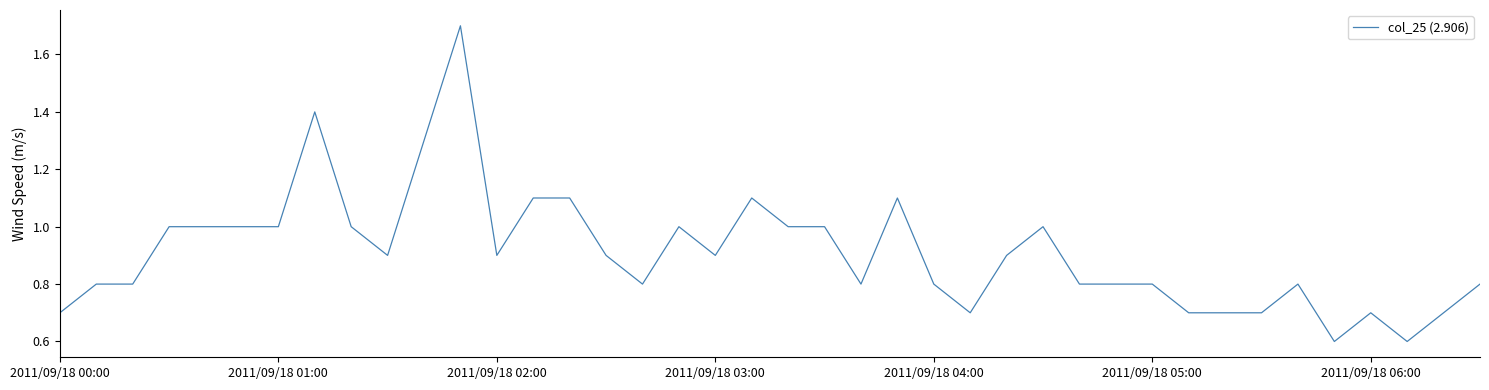

What is the difference between the maximum and minimum values?

1.1